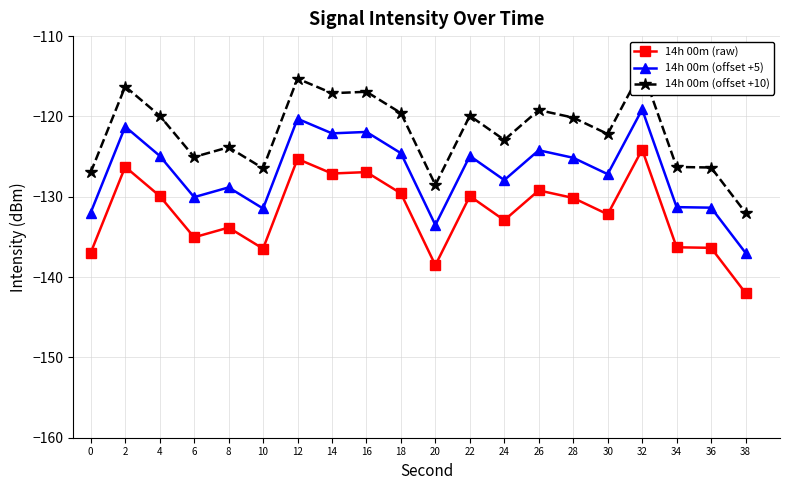

What is the value of the 14h 00m (raw) point at the 19th from the left?

-136.4